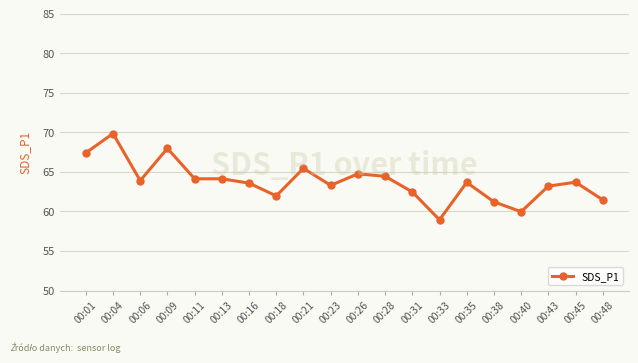

True or false: there are more than 0 points higher than both neighbors.

True